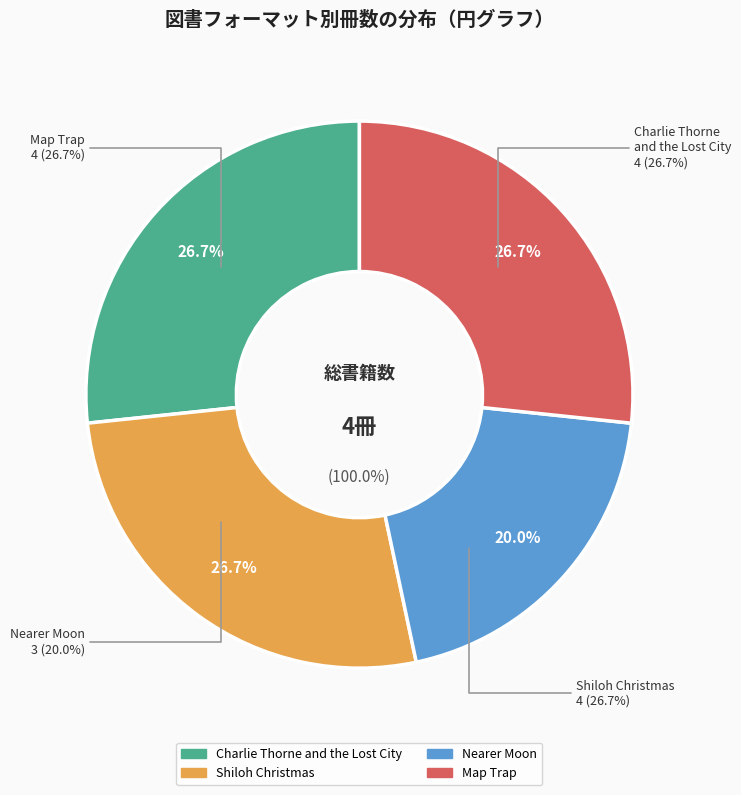

To the nearest percent, what portion does Charlie Thorne and the Lost City represent?

27%